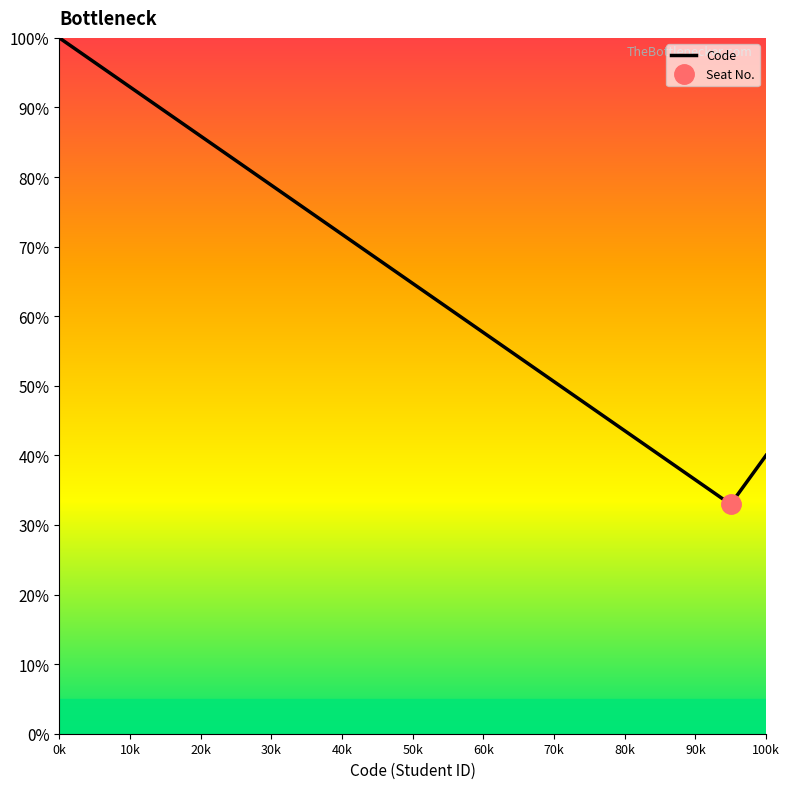

What is the minimum value shown in the chart?

33.0